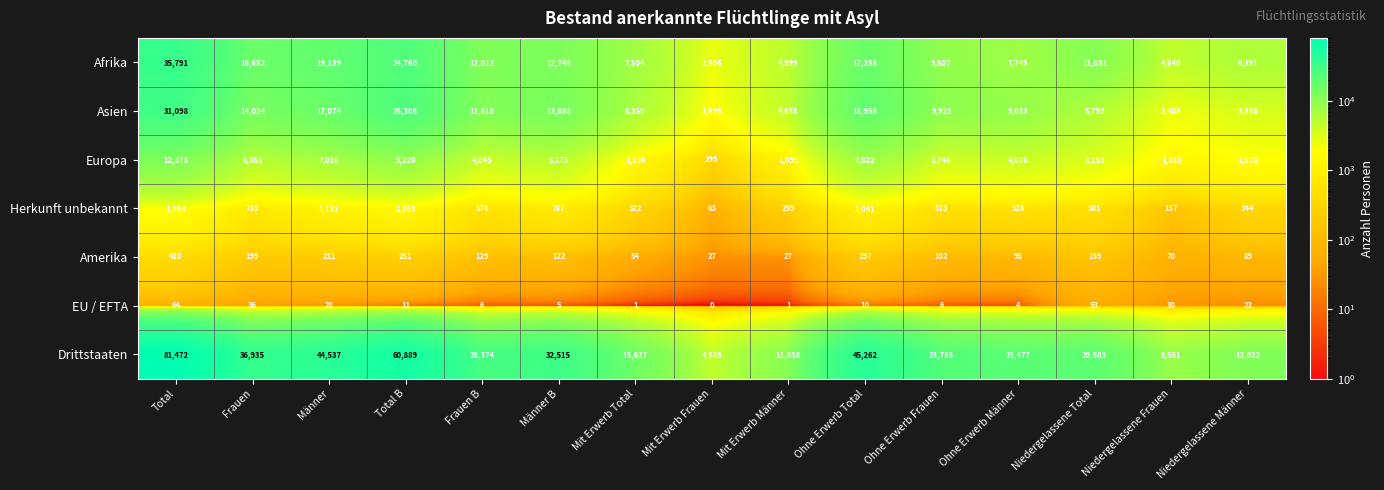

Rank the categories by Herkunft unbekannt value from lowest to highest.

Mit Erwerb Frauen, Niedergelassene Frauen, Mit Erwerb Männer, Mit Erwerb Total, Niedergelassene Männer, Niedergelassene Total, Ohne Erwerb Frauen, Ohne Erwerb Männer, Frauen B, Frauen, Männer B, Ohne Erwerb Total, Männer, Total B, Total